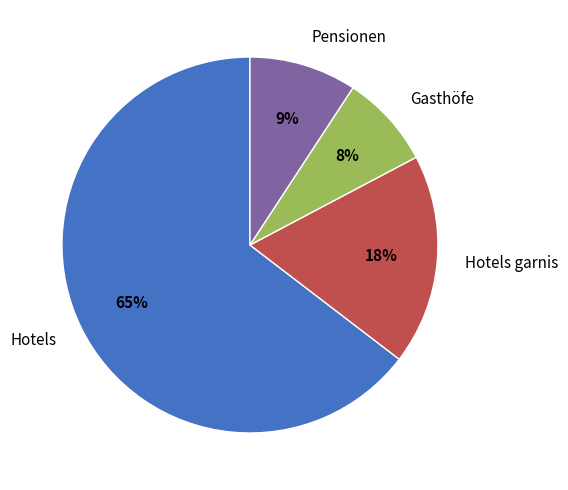

Does Hotels represent more than half of the total?

Yes